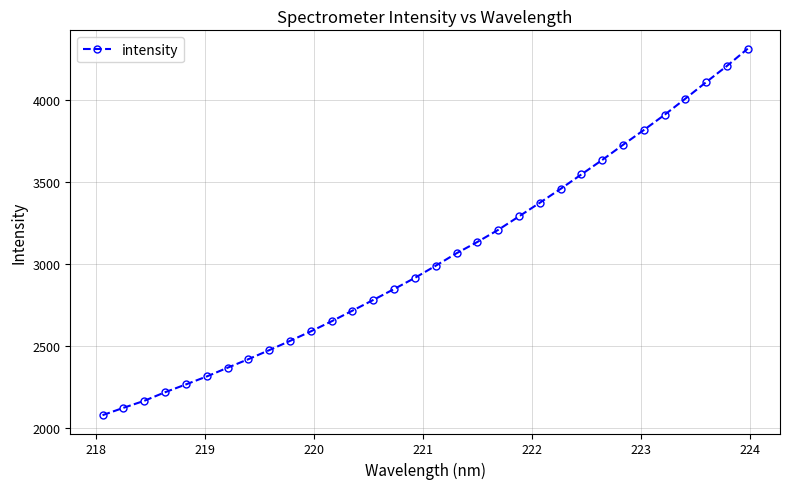

What is the greatest value displayed?

4315.2